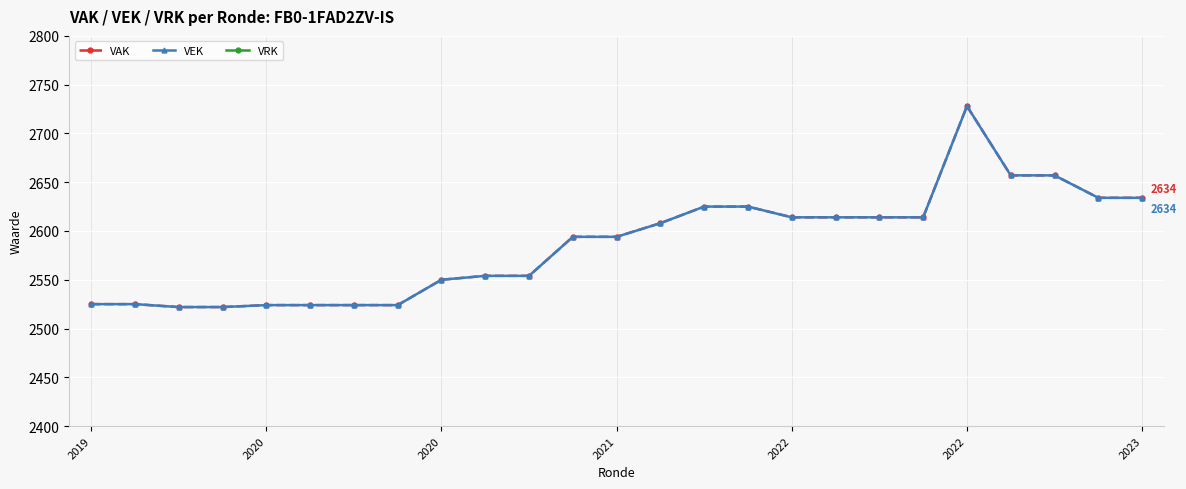

Reading left to right, extract all data points from this chart.

VAK: 2525	2525	2522	2522	2524	2524	2524	2524	2550	2554	2554	2594	2594	2608	2625	2625	2614	2614	2614	2614	2728	2657	2657	2634	2634
VEK: 2525	2525	2522	2522	2524	2524	2524	2524	2550	2554	2554	2594	2594	2608	2625	2625	2614	2614	2614	2614	2728	2657	2657	2634	2634
VRK: 0	0	0	0	0	0	0	0	0	0	0	0	0	0	0	0	0	0	0	0	0	0	0	0	0